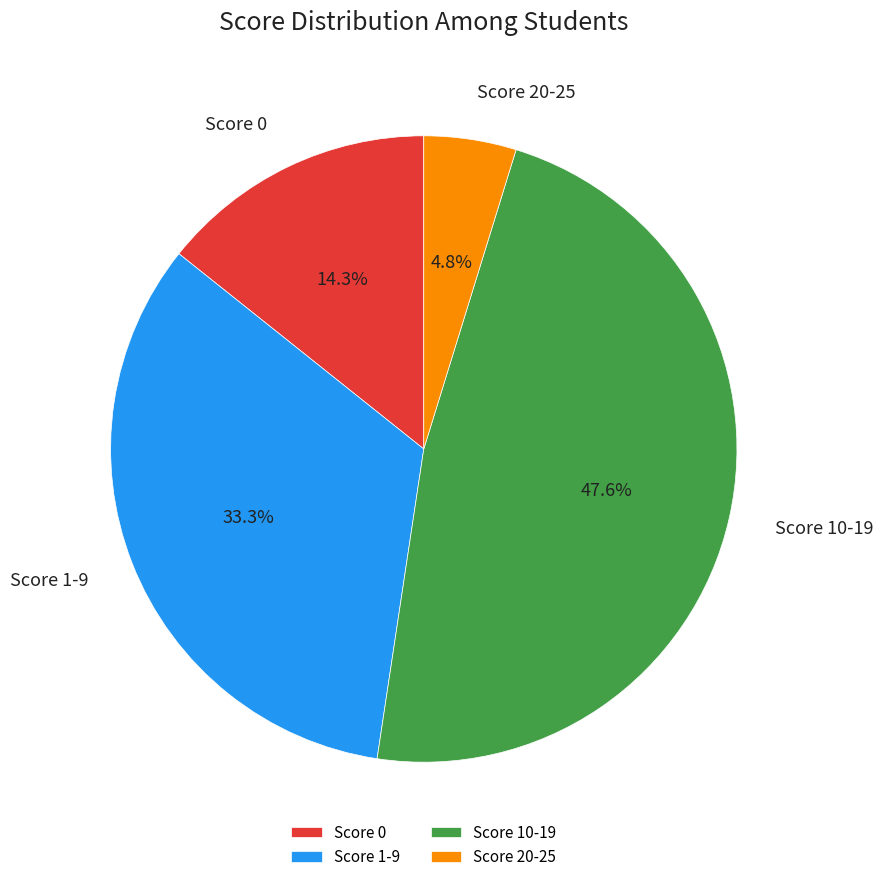

Which slice is the smallest?

Score 20-25